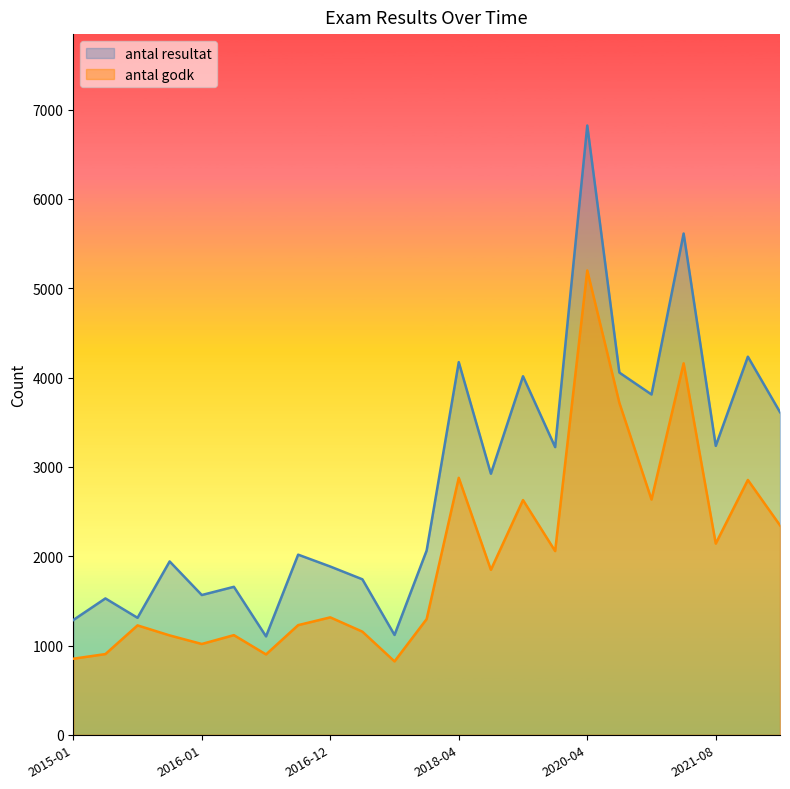

The antal resultat series shows 1285 at 2015-01. True or false?

True